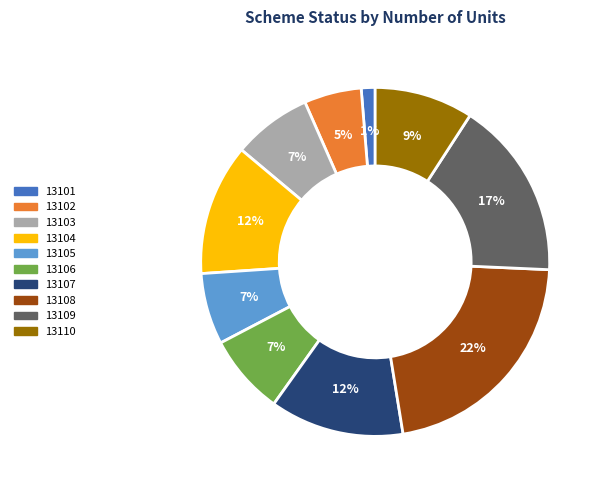

To the nearest percent, what percentage of the pie is 13109?

17%